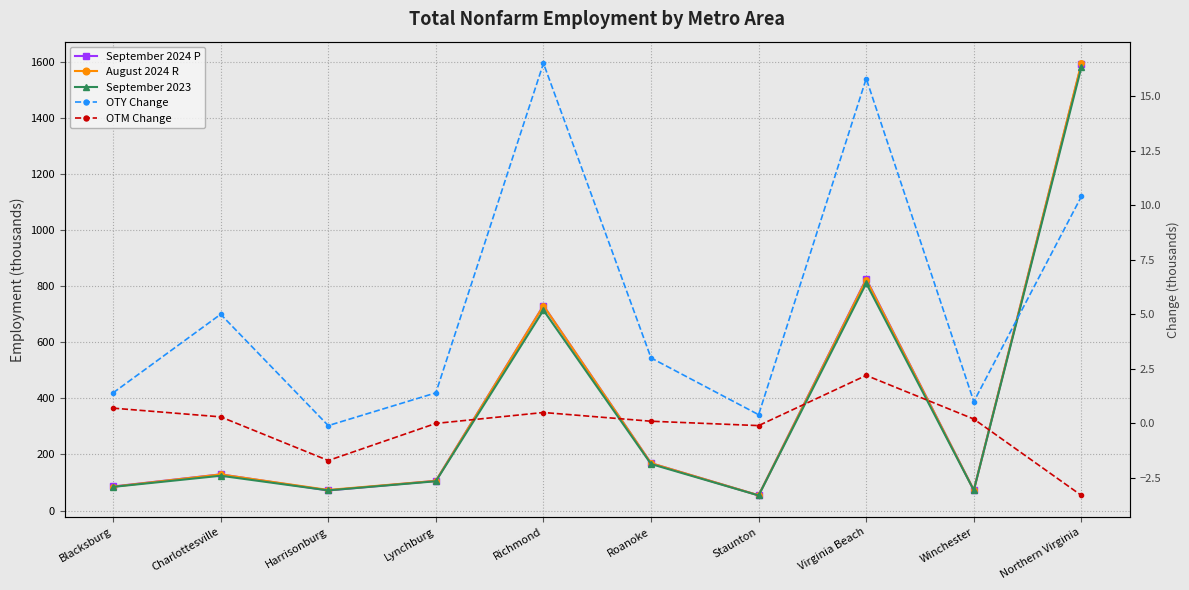

True or false: August 2024 R has a value of 2262.3 at Northern Virginia.

False